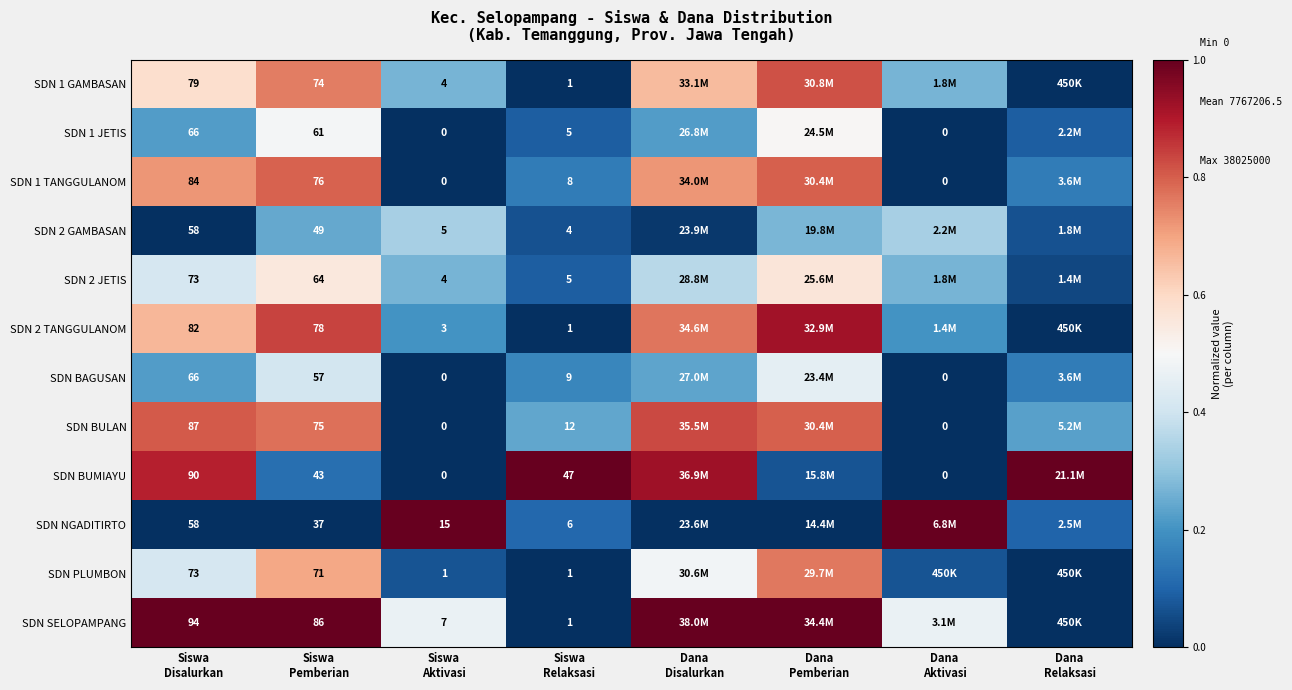

The SDN 1 GAMBASAN series shows -0.4 at Dana Relaksasi. True or false?

False